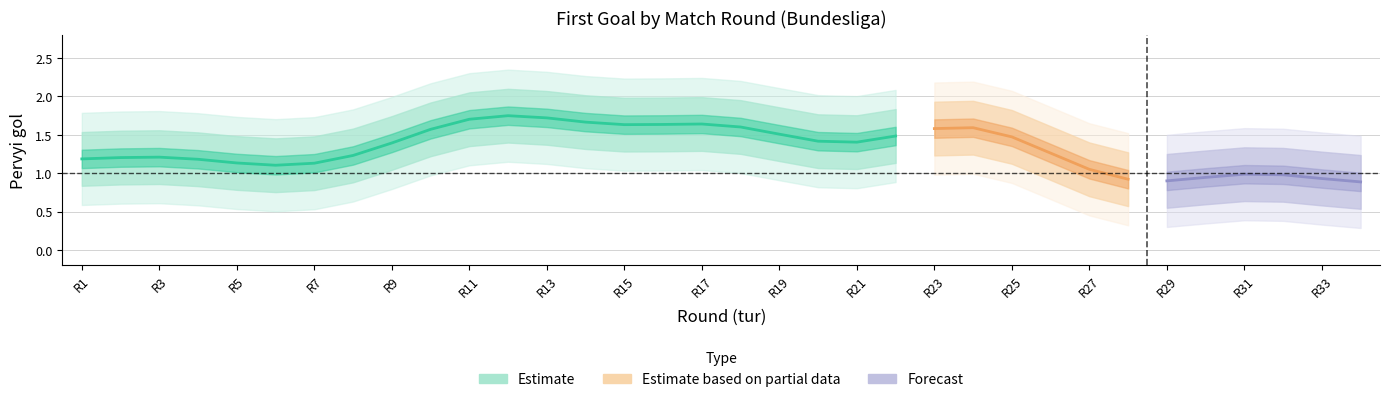

How many data points are less than 1?

3